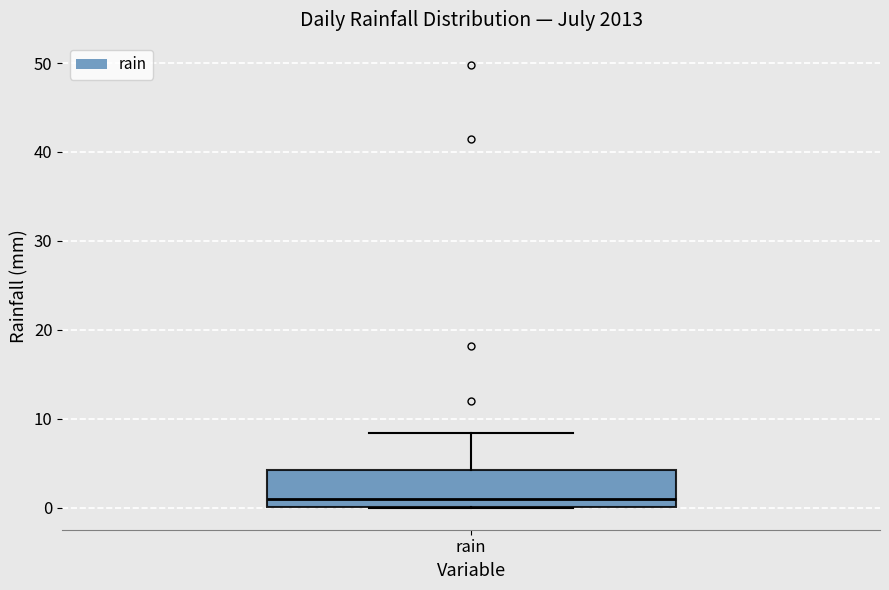

Where is the upper edge of the box for rain on the y-axis? The values are not printed on the chart, so give them approximately, as read against the axis.

4